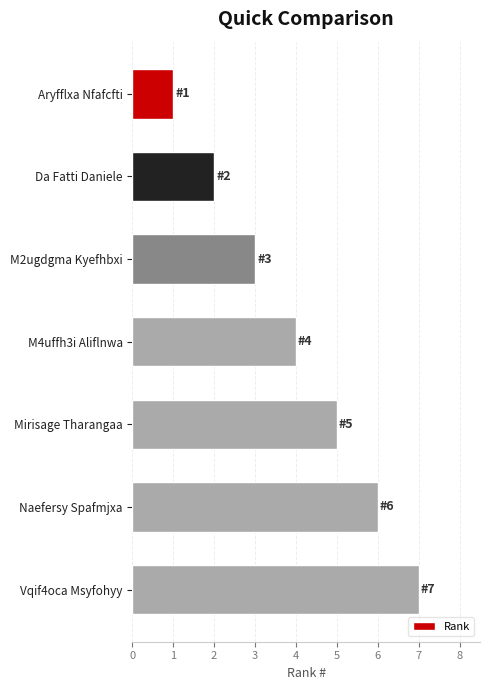

Does the chart contain stacked bars?

No